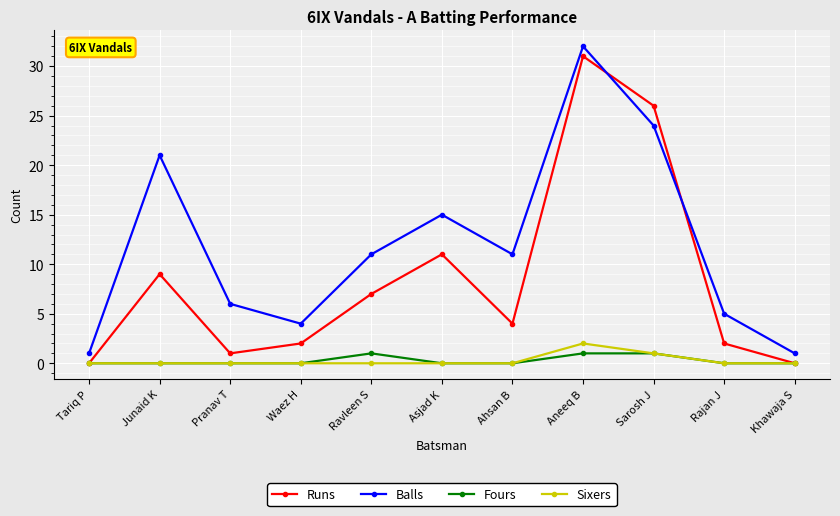

Which series changed the most between Pranav T and Aneeq B?

Runs